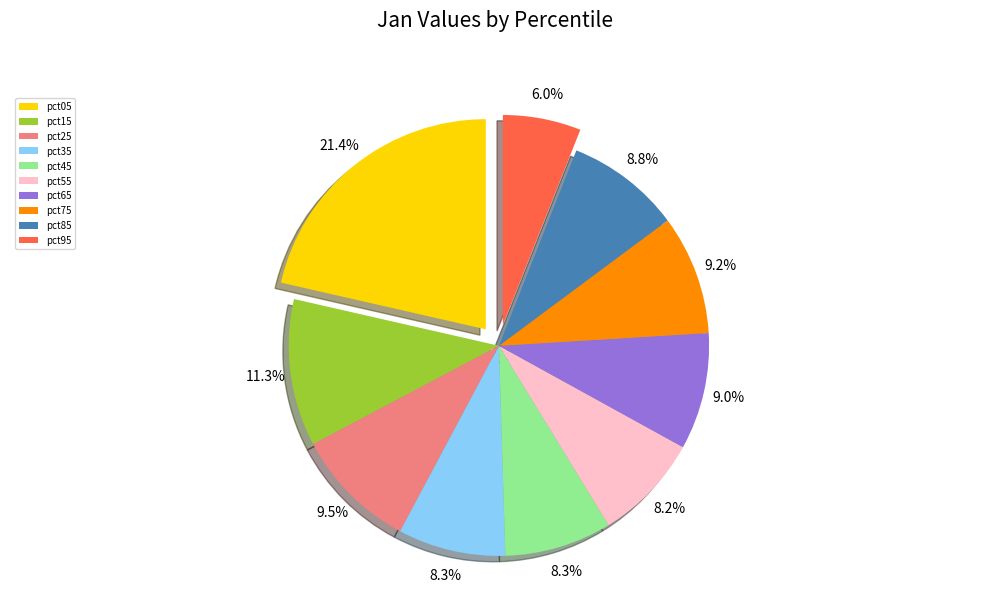

What percentage is NOT represented by pct55?

91.8%